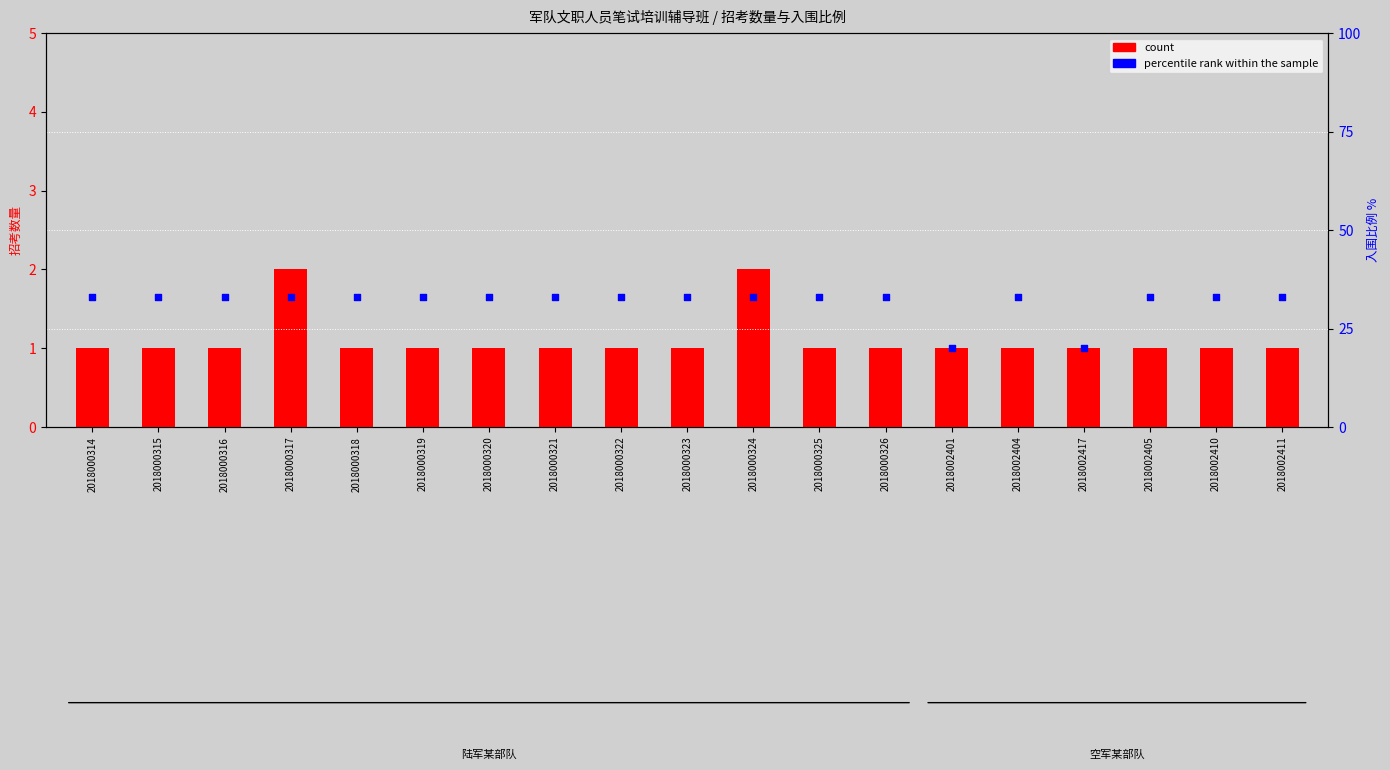

Which series has the widest spread of Y values?

percentile rank within the sample